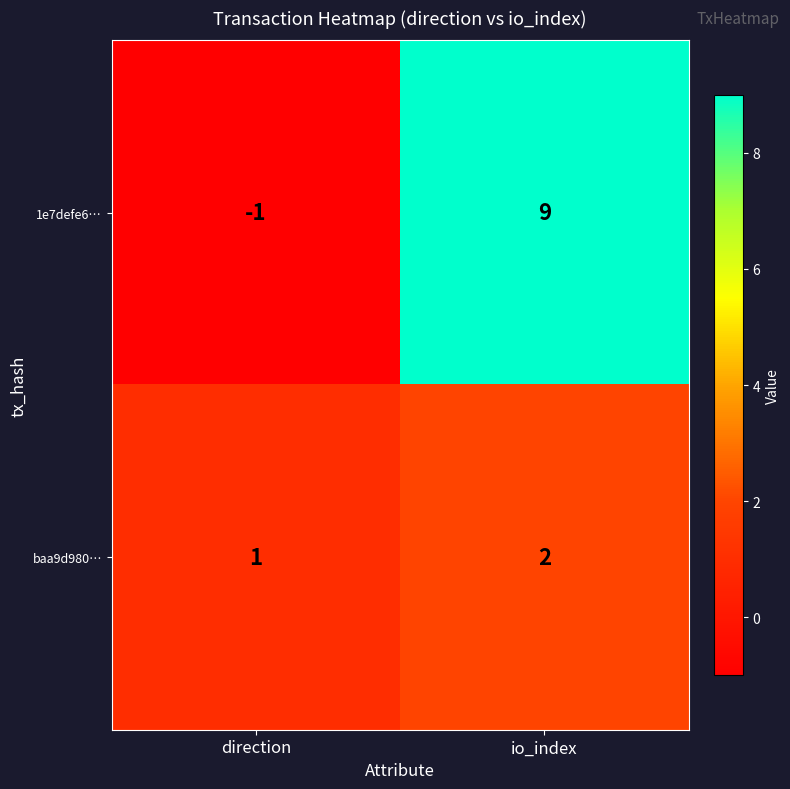

How many series are shown in this chart?

2